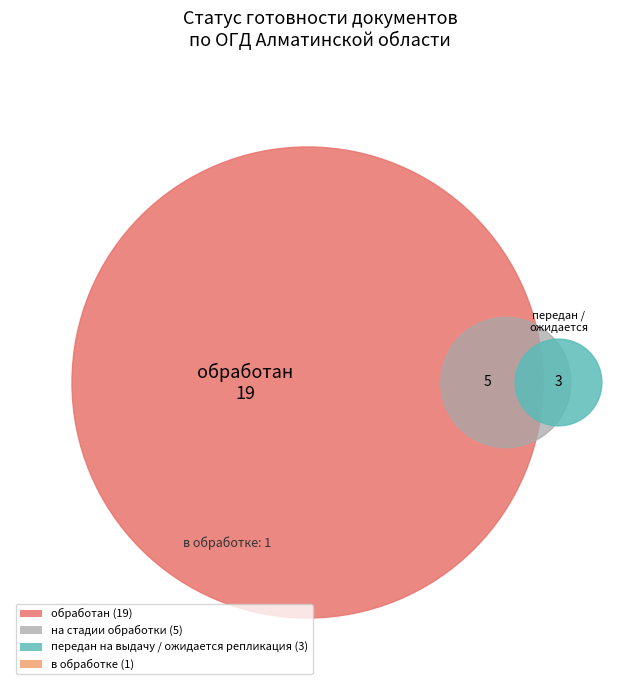

Is it true that на стадии обработки is 26% of the pie?

False